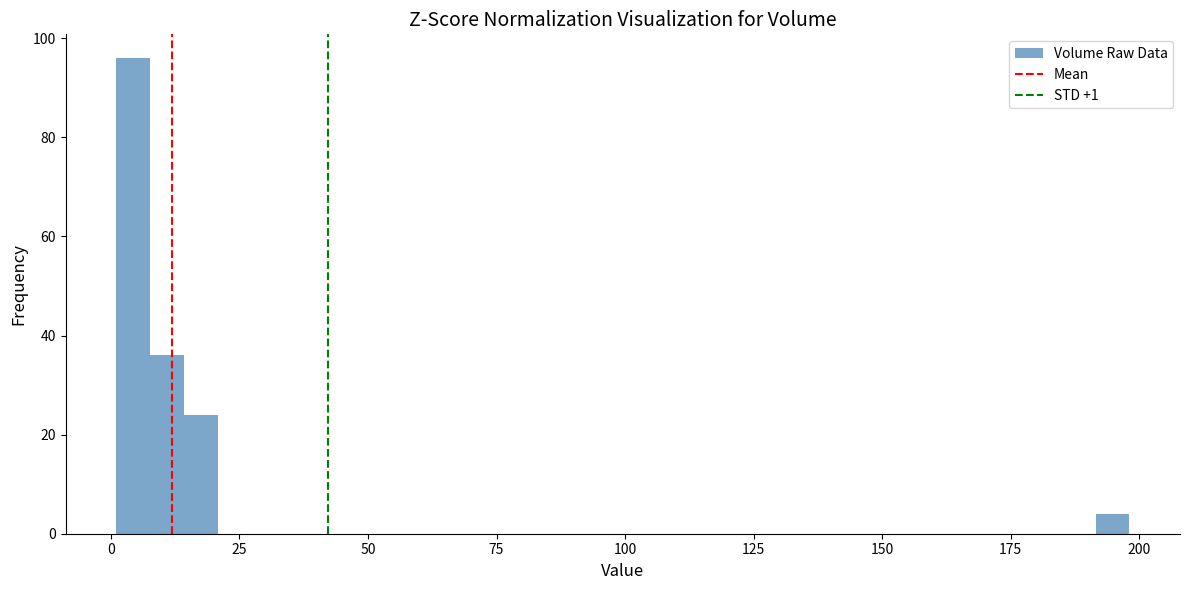

Read against the x-axis, roughly where is the centre of the tallest bar?

5